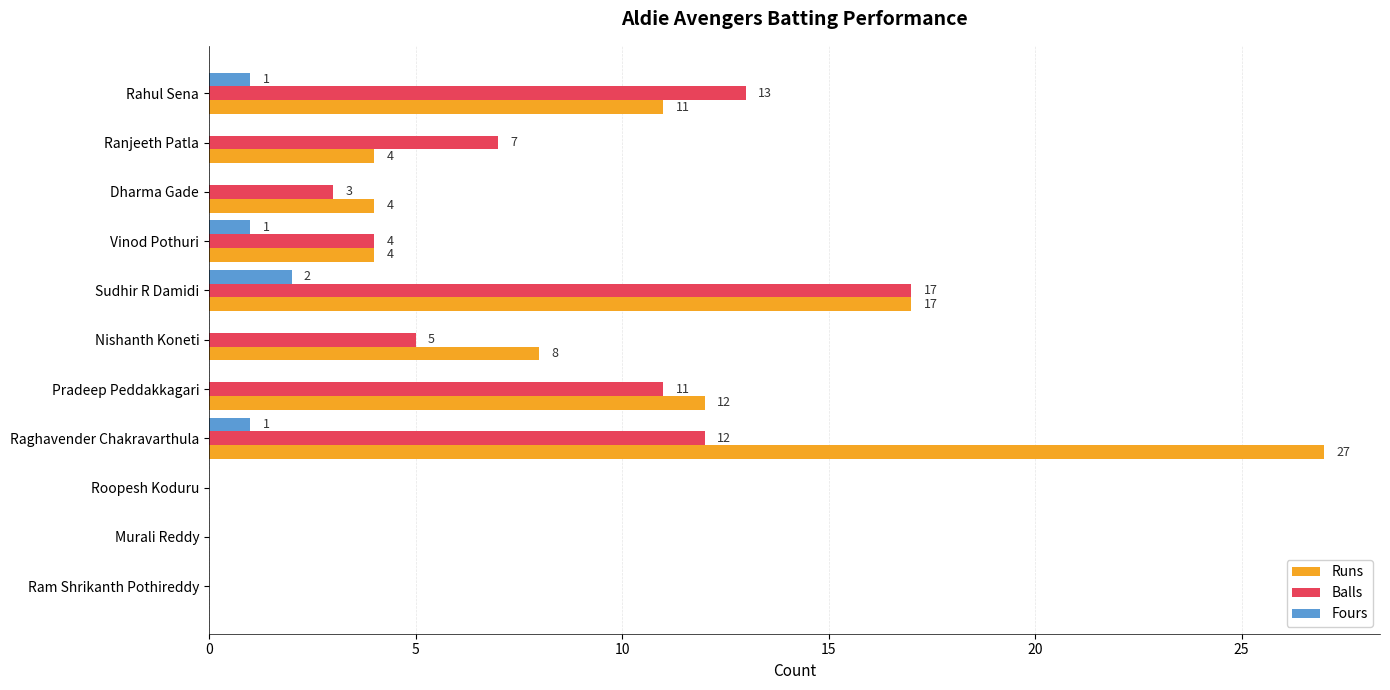

What is the sum of all Balls values?

72